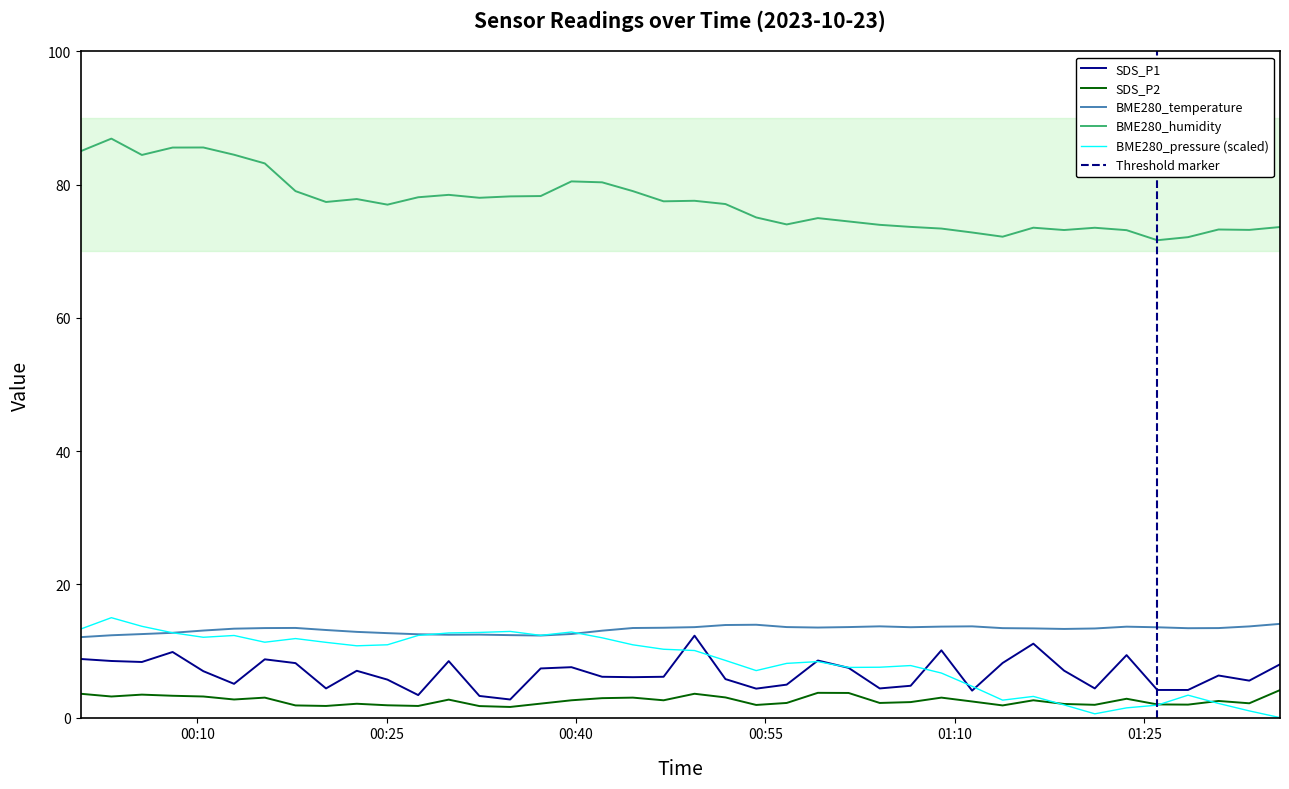

At how many categories does at least one series exceed 85?

4